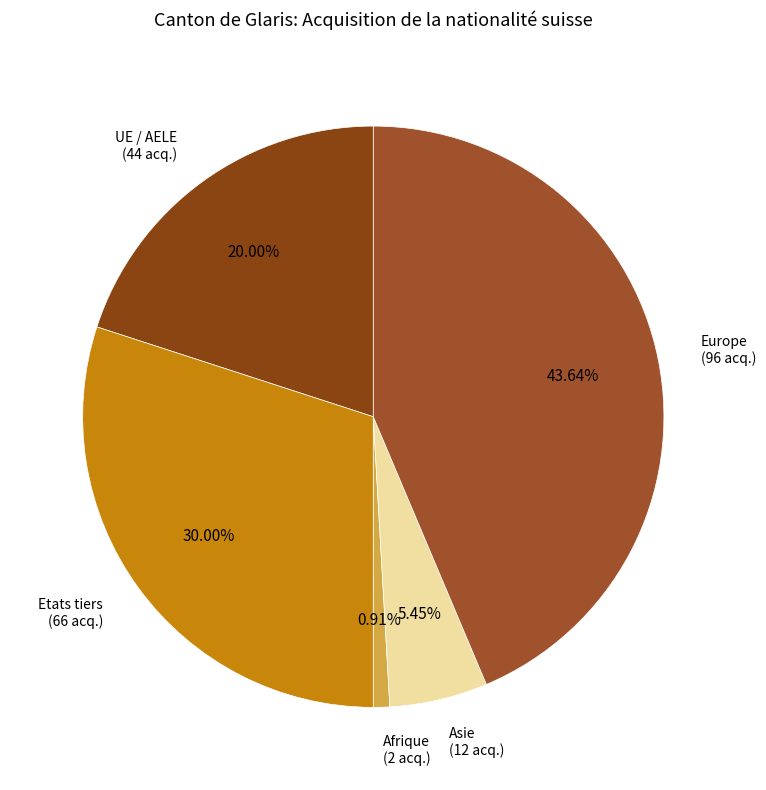

Which category has the biggest portion of the pie?

Europe